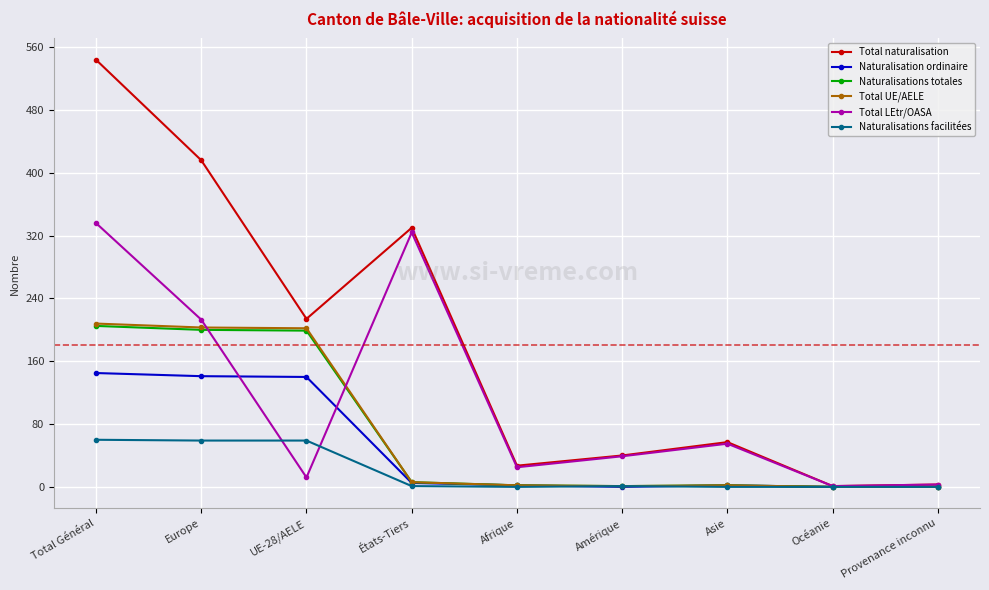

What is the spread (max minus min) of values at Europe?

357